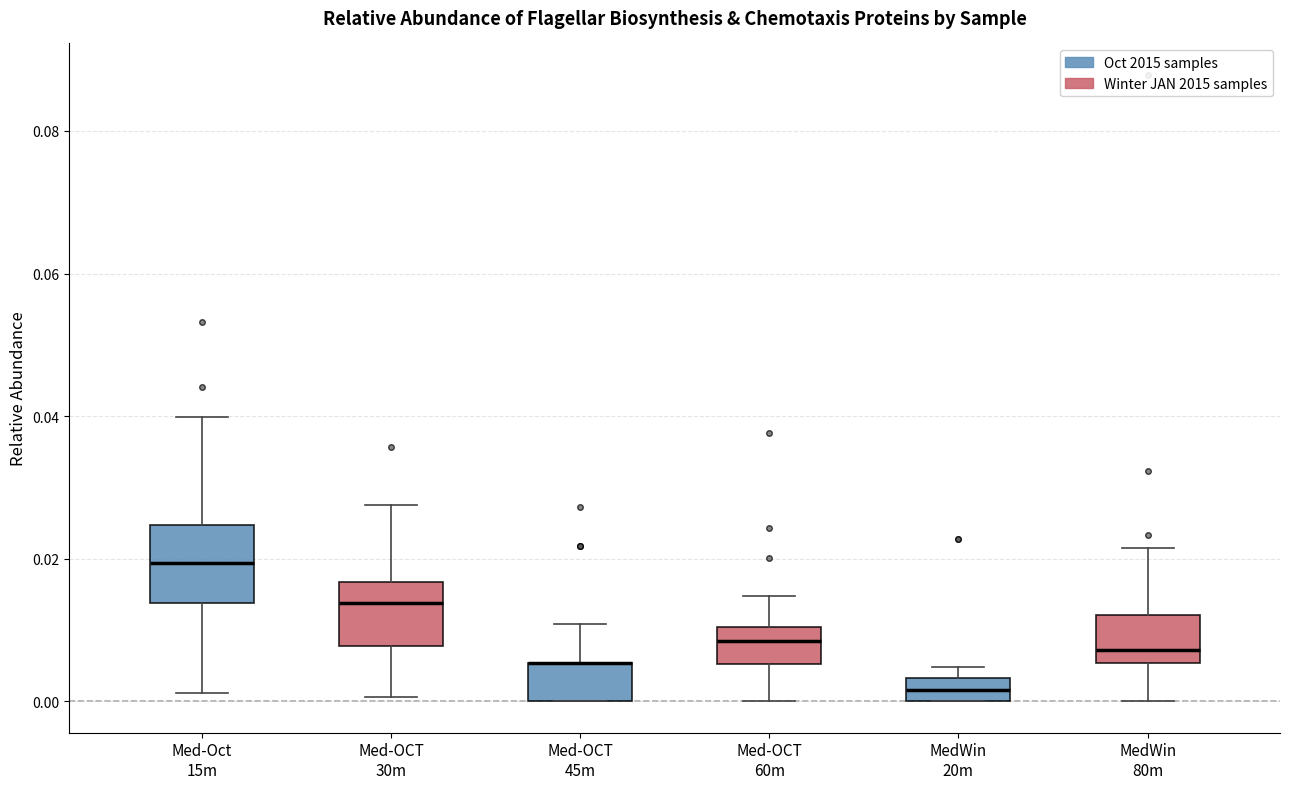

Where does the median line of the box for Med-Oct 15m sit on the y-axis? The values are not printed on the chart, so give them approximately, as read against the axis.

0.020